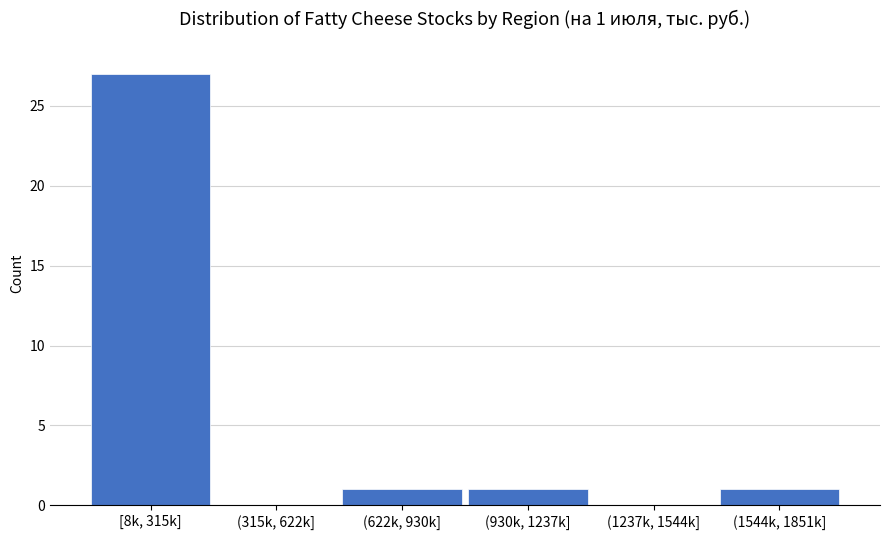

Reading left to right, extract all data points from this chart.

[8k, 315k]=27	(315k, 622k]=0	(622k, 930k]=1	(930k, 1237k]=1	(1237k, 1544k]=0	(1544k, 1851k]=1